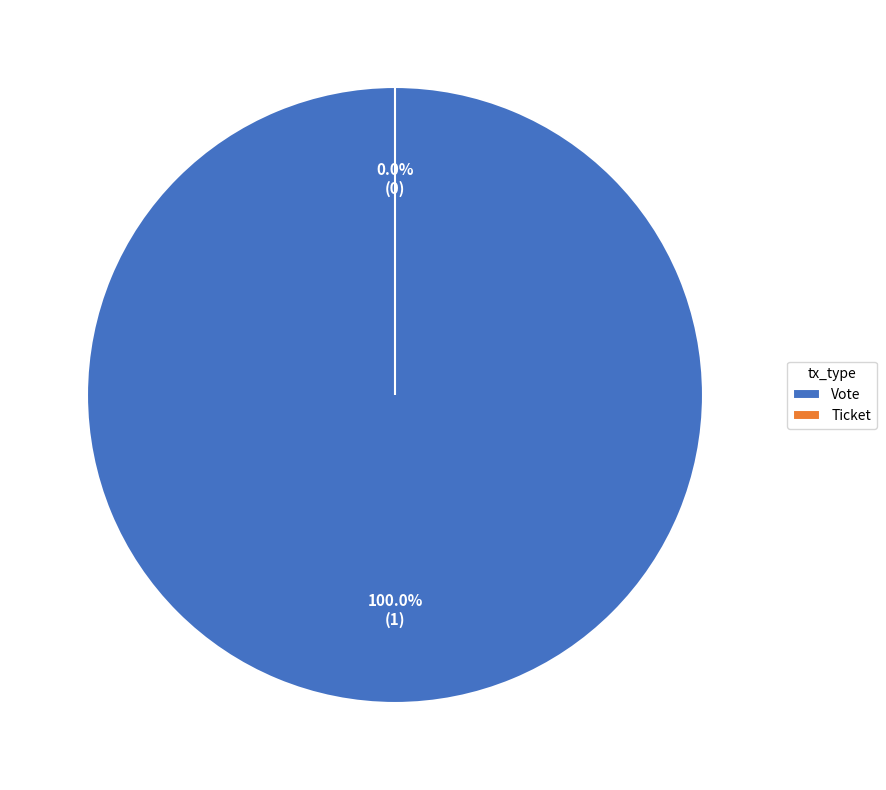

Which category accounts for the majority?

Vote